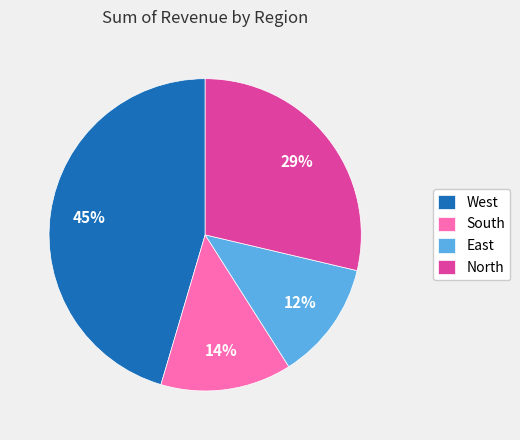

How many slices are in this pie chart?

4